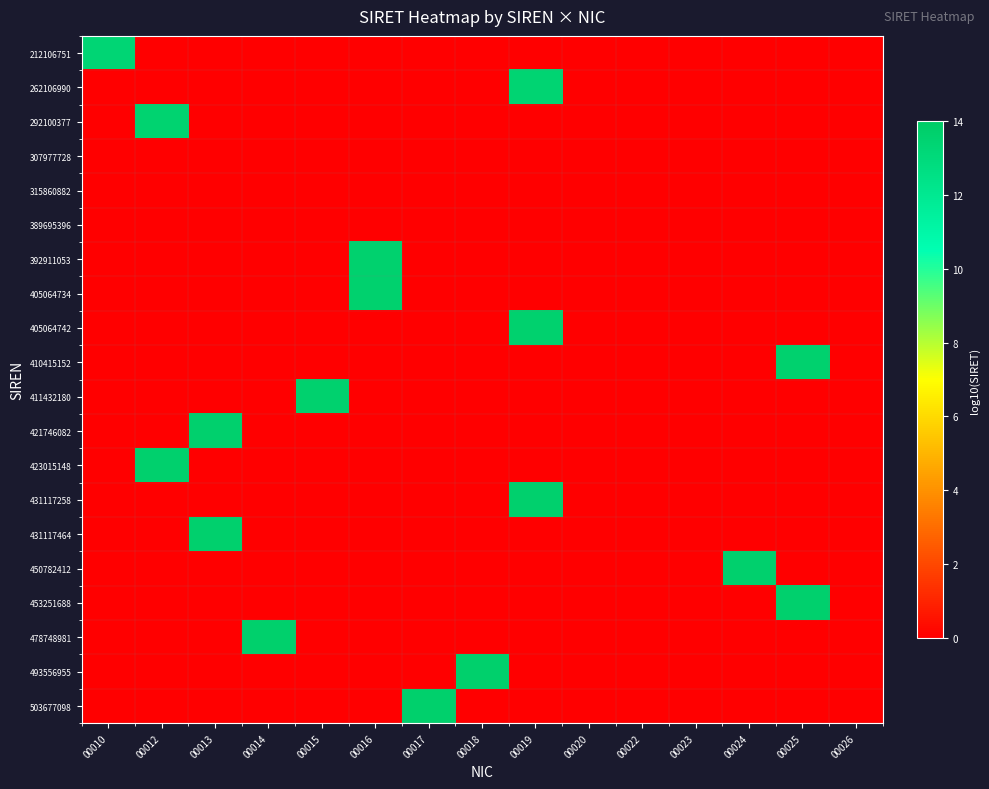

What is the total value across all series at 00017?

13.7